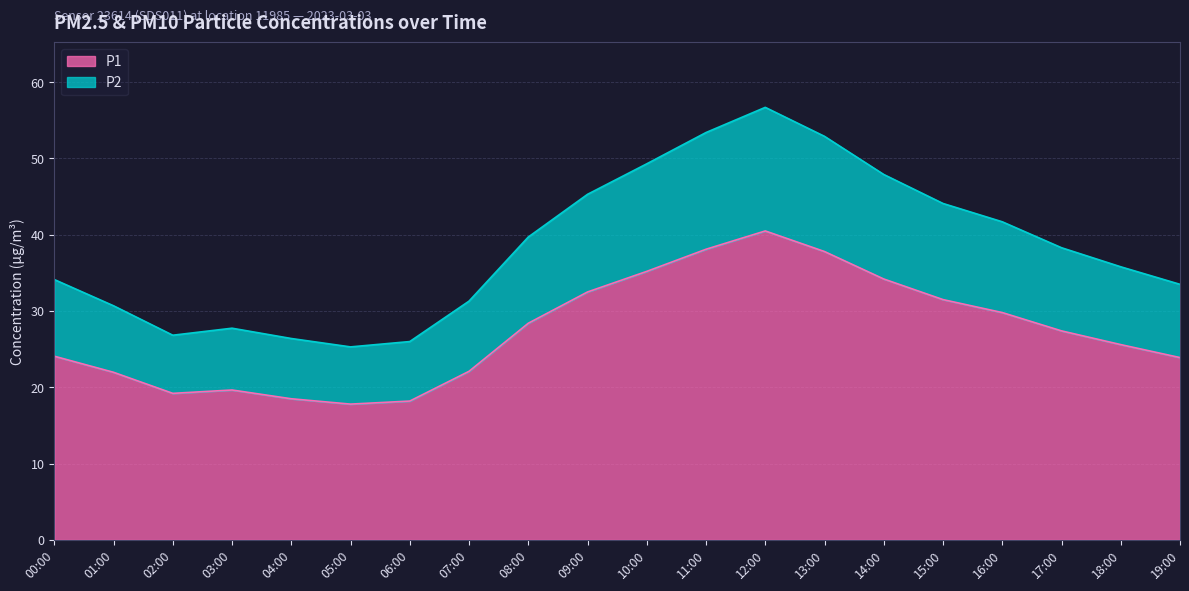

Where is P1 nearest to the value 29?

08:00